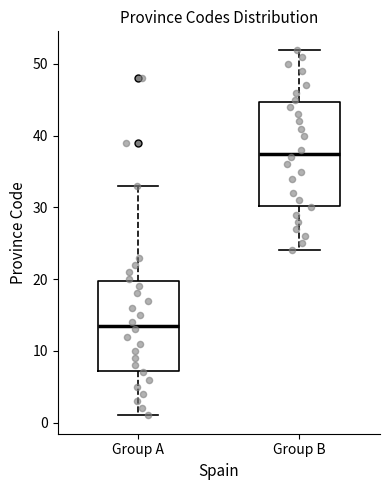

Comparing the boxes themselves (not the whiskers), which one is the tallest?

Group B